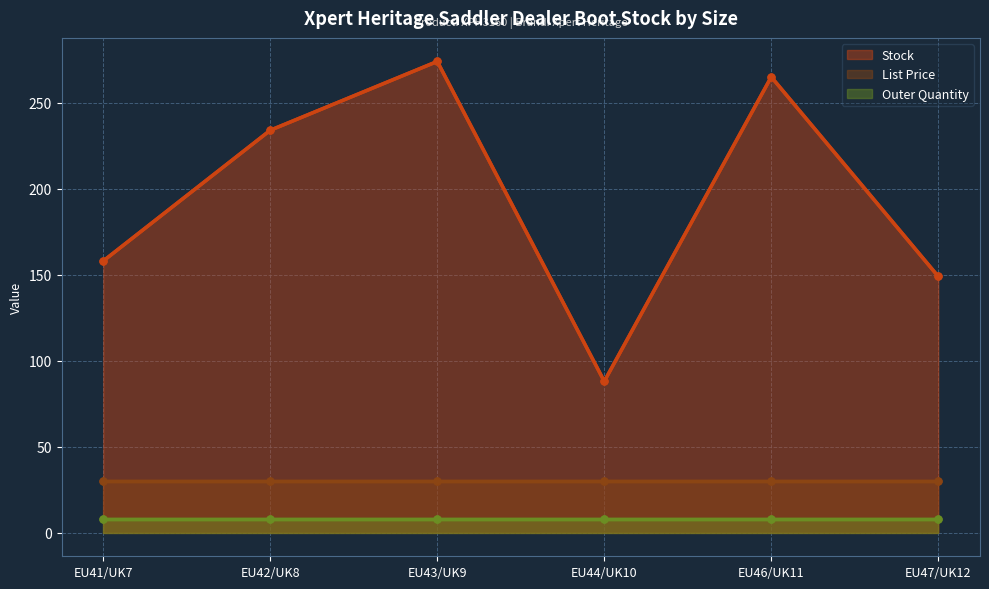

Reading right to left, list all the values displayed in this chart.

Stock: 149.0	265.0	88.0	274.0	234.0	158.0
List Price: 29.9	29.9	29.9	29.9	29.9	29.9
Outer Quantity: 8.0	8.0	8.0	8.0	8.0	8.0